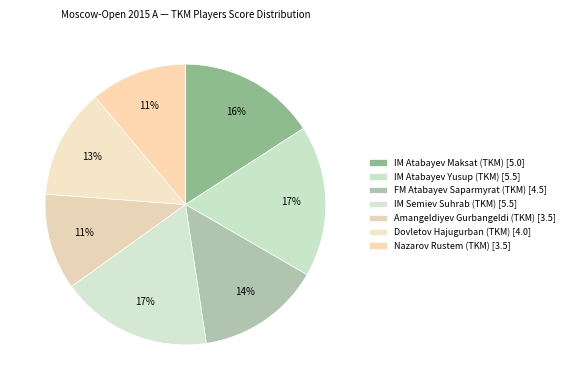

How many segments does this pie chart have?

7